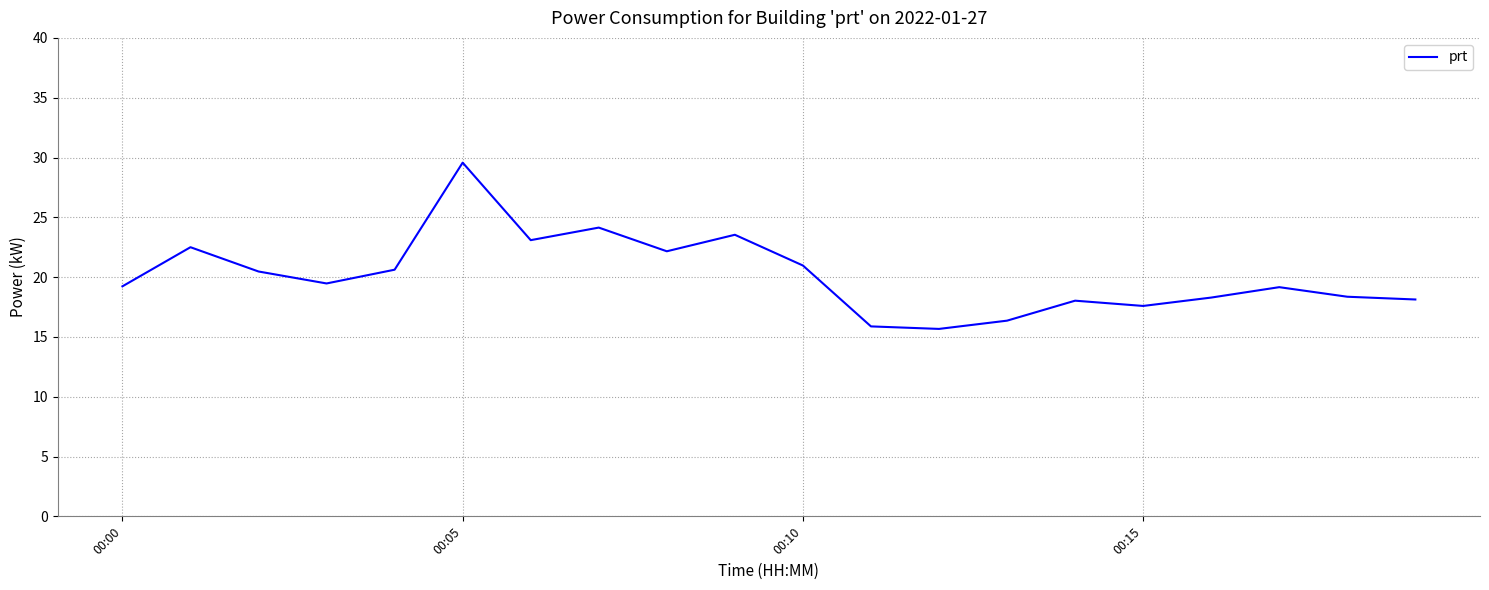

What is the smallest value displayed?

15.7